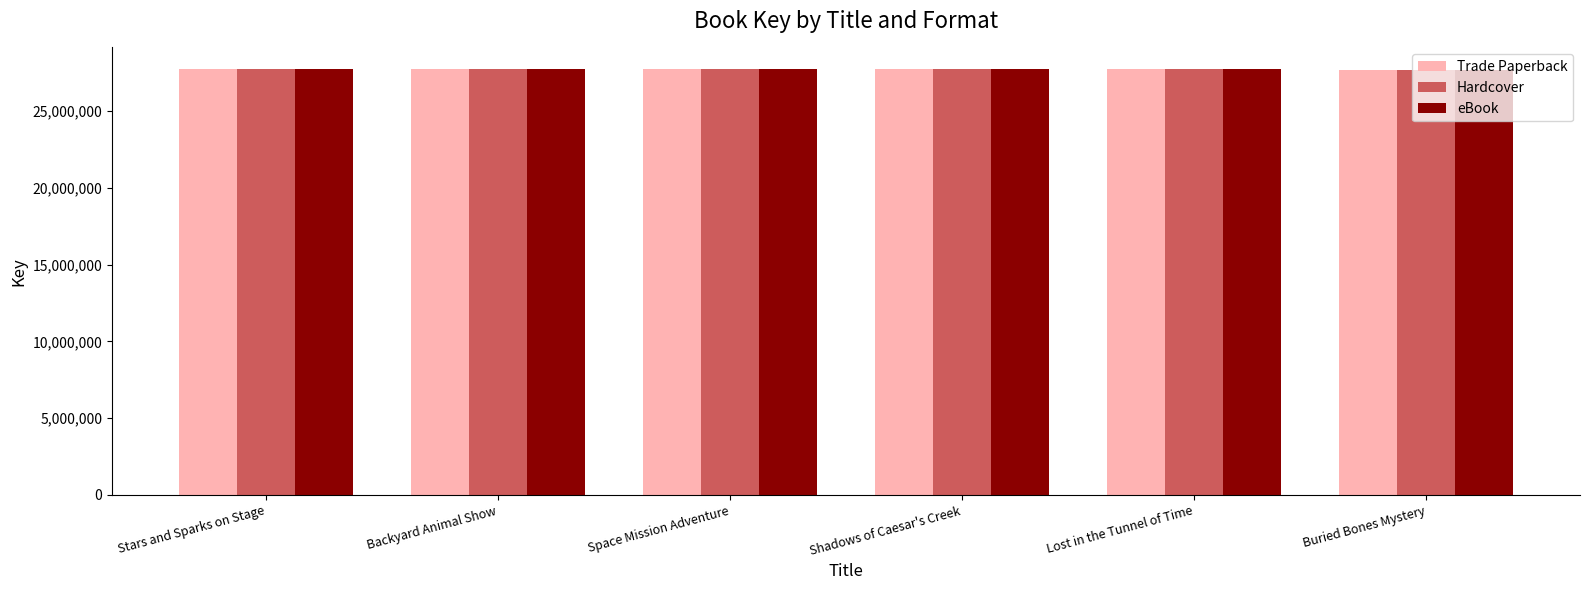

What is the minimum value for Trade Paperback?

27669991